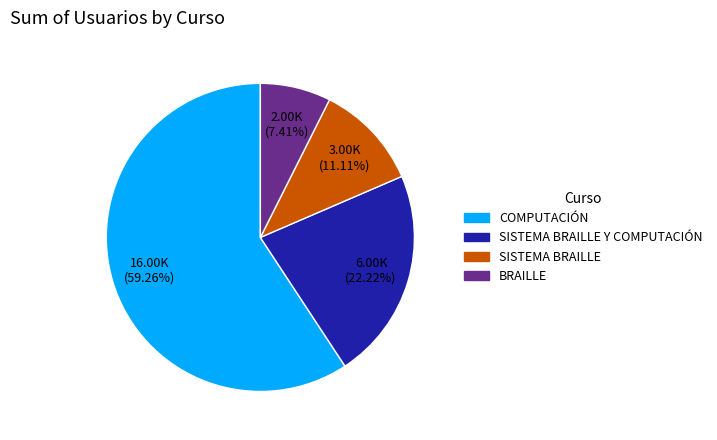

Is there any slice that represents more than half of the pie?

Yes